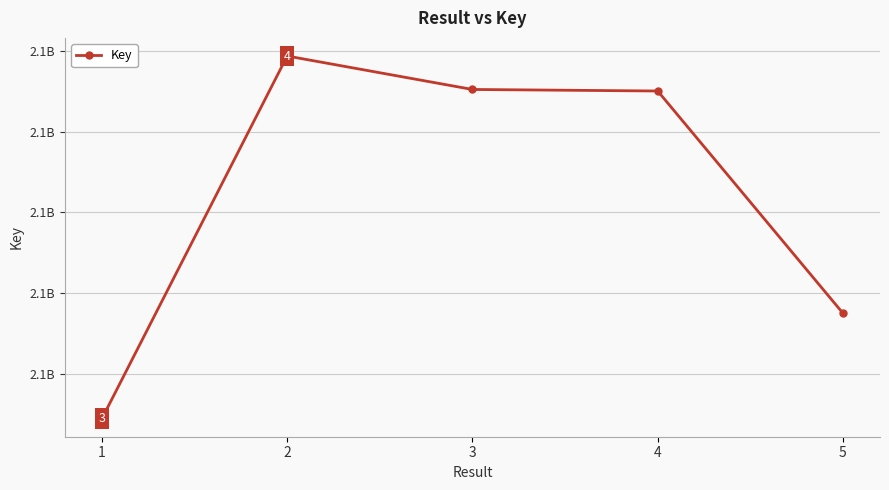

Does the chart have visible grid lines?

Yes